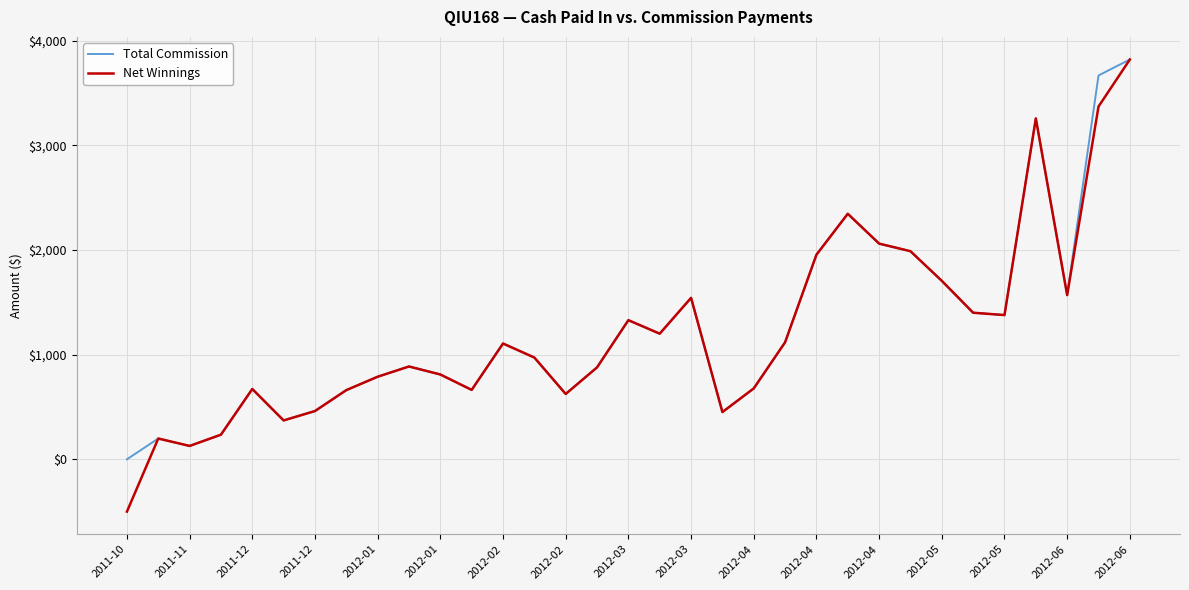

Which series has the largest range (max minus min)?

Net Winnings